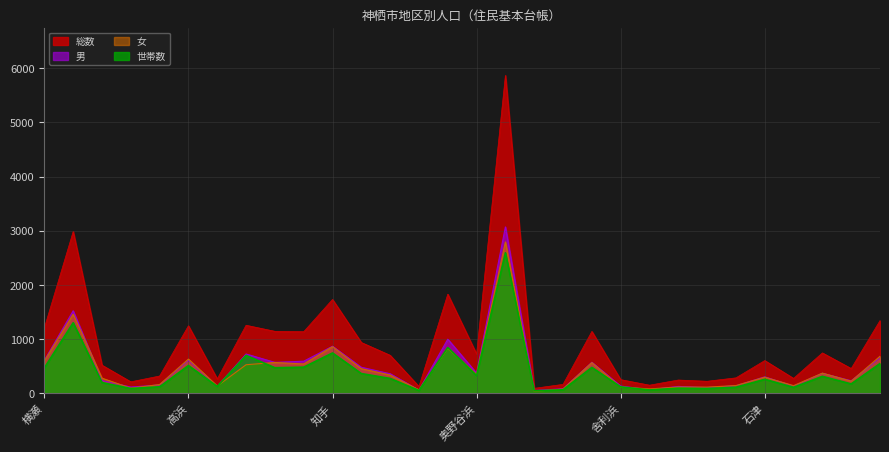

Reading right to left, extract all data points from this chart.

総数: 1344	460	748	278	607	288	225	248	153	255	1144	168	95	5865	726	1831	128	704	940	1734	1139	1146	1258	269	1248	322	215	522	2986	1209
男: 658	234	373	134	307	142	108	130	69	137	575	87	56	3071	375	1001	62	364	483	871	595	574	728	132	614	157	118	240	1525	611
女: 686	226	375	144	300	146	117	118	84	118	569	81	39	2794	351	830	66	340	457	863	544	572	530	137	634	165	97	282	1461	598
世帯数: 553	176	316	113	261	115	91	97	65	122	481	68	49	2595	330	847	55	277	367	747	485	475	701	130	515	123	92	201	1304	472